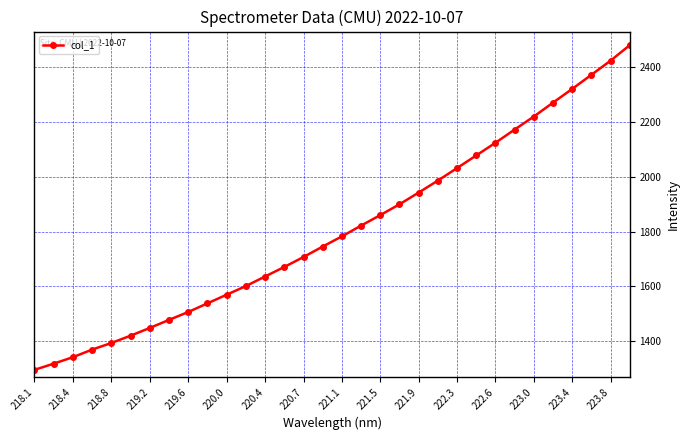

What is the greatest value displayed?

2478.1